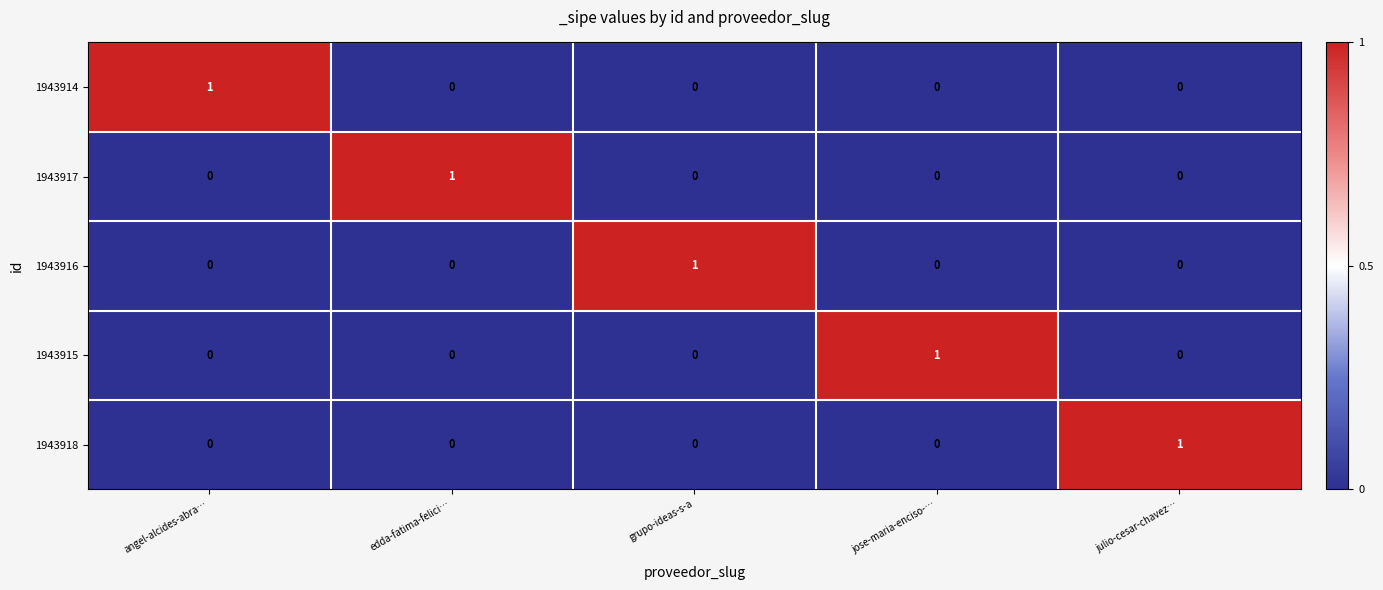

Is the value of 1943918 at grupo-ideas-s-a greater than the value of 1943916 at grupo-ideas-s-a?

No